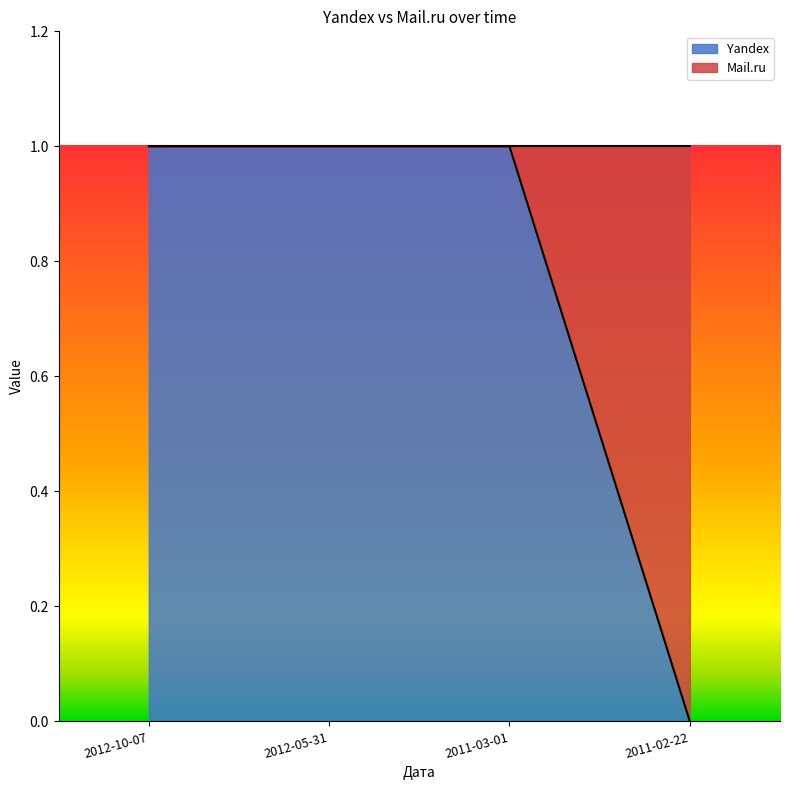

What is the approximate value at 2012-05-31?

1